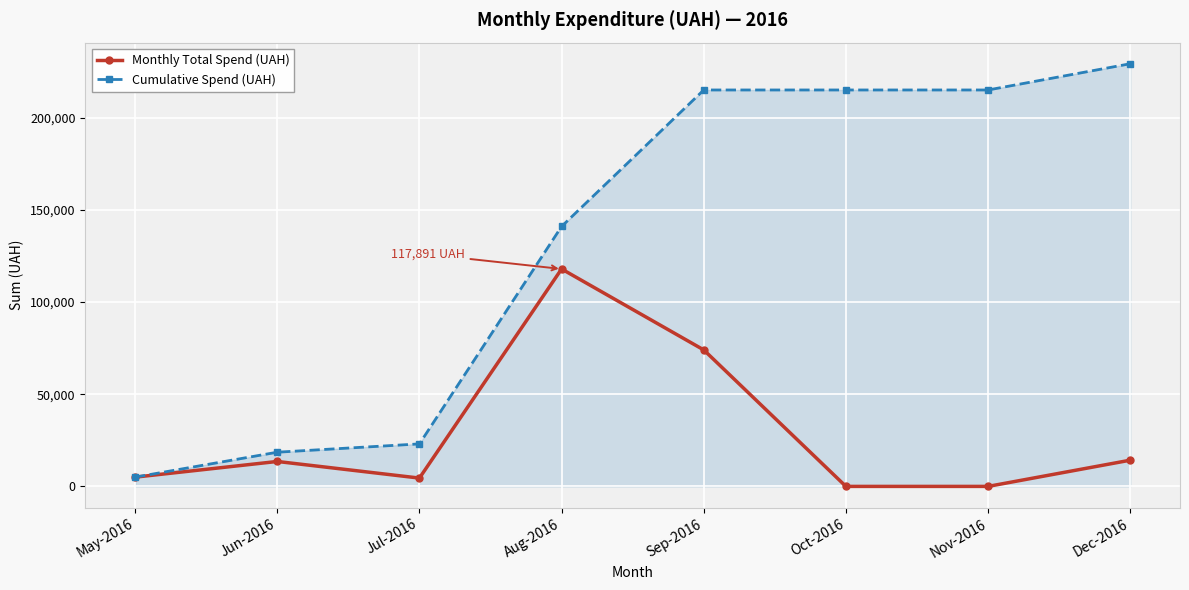

Is this an area chart (filled region under the line)?

No